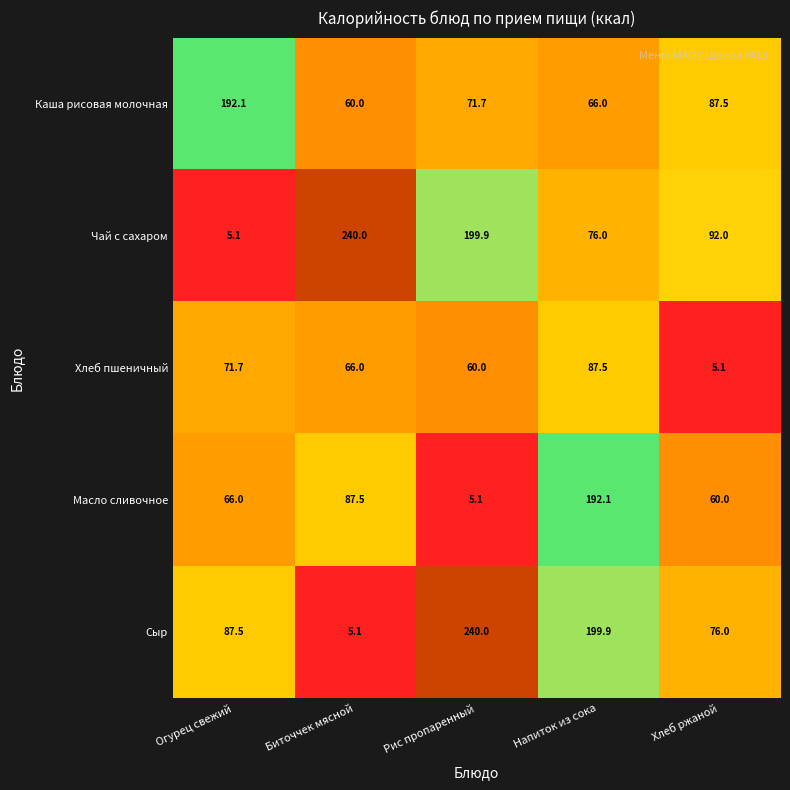

What is the difference between the maximum and minimum values in the Каша рисовая молочная series?

132.1